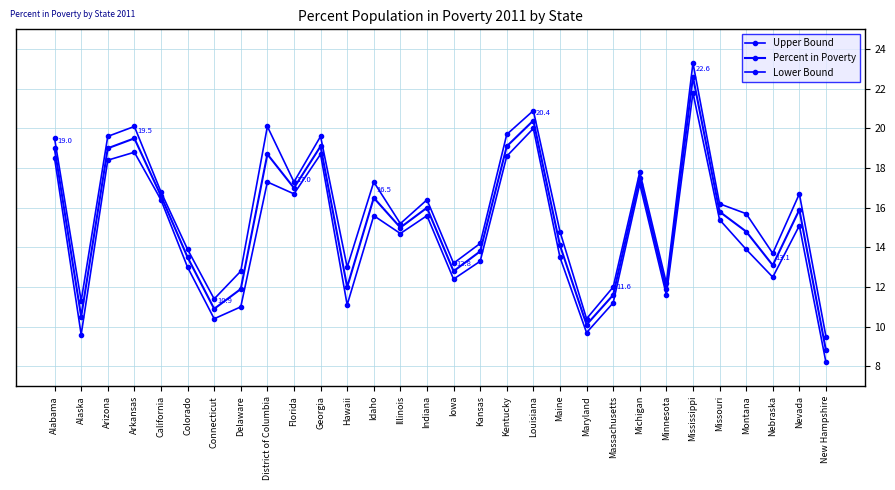

At which label does Percent in Poverty first exceed 15?

Alabama